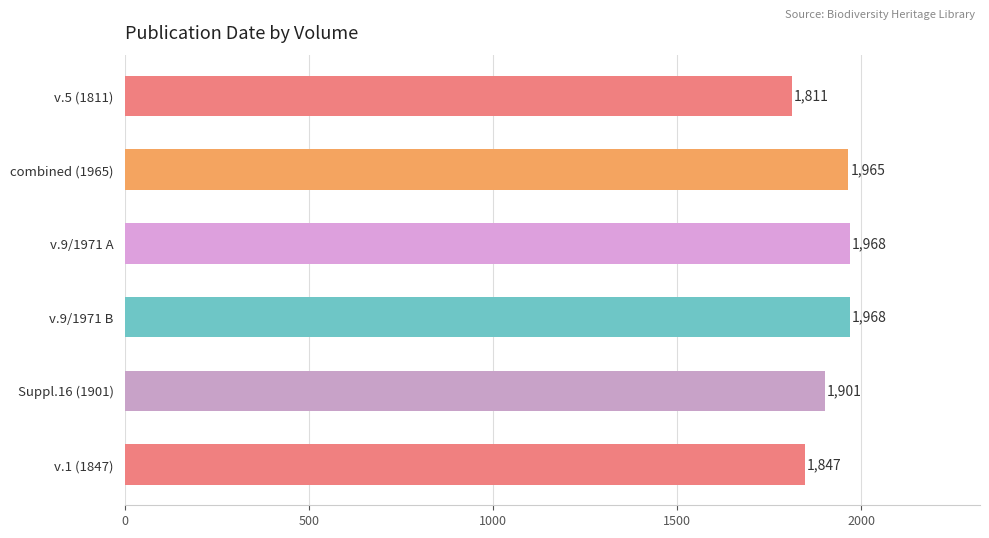

True or false: the data shows 1968 at v.9/1971 B.

True